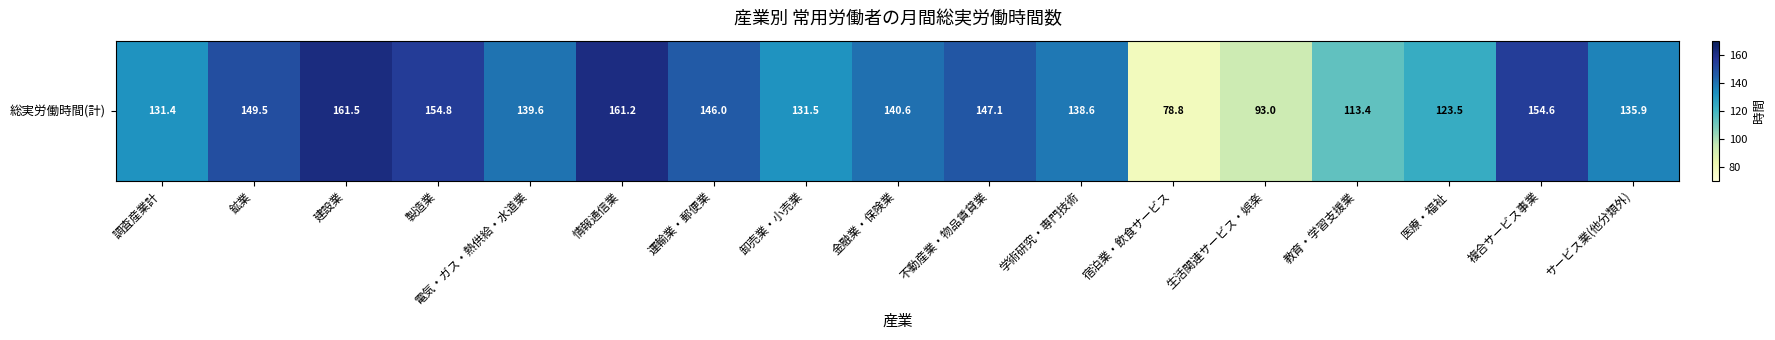

Rank the categories by value from highest to lowest.

建設業, 情報通信業, 製造業, 複合サービス事業, 鉱業, 不動産業・物品賃貸業, 運輸業・郵便業, 金融業・保険業, 電気・ガス・熱供給・水道業, 学術研究・専門技術, サービス業(他分類外), 卸売業・小売業, 調査産業計, 医療・福祉, 教育・学習支援業, 生活関連サービス・娯楽, 宿泊業・飲食サービス